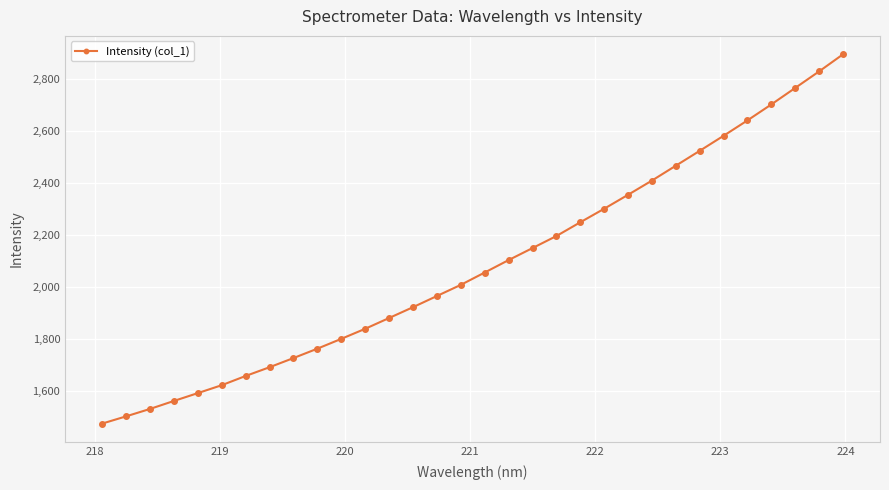

What is the difference between the maximum and minimum values?

1421.6